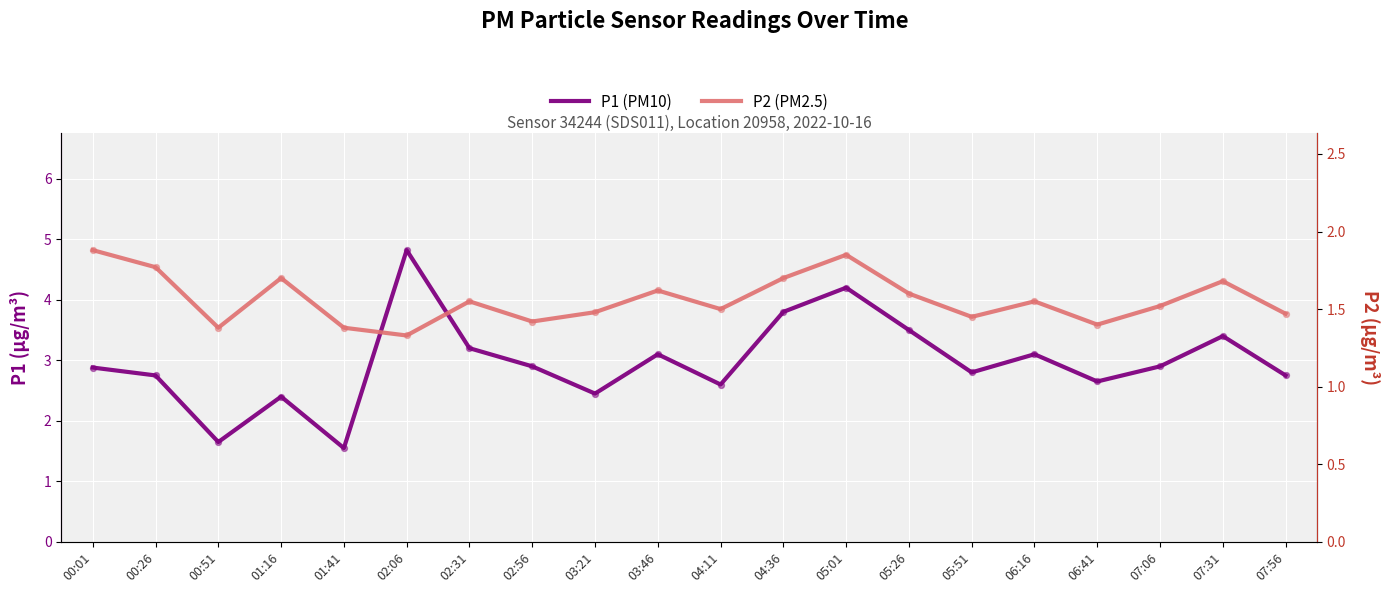

At how many categories does at least one series exceed 2?

18